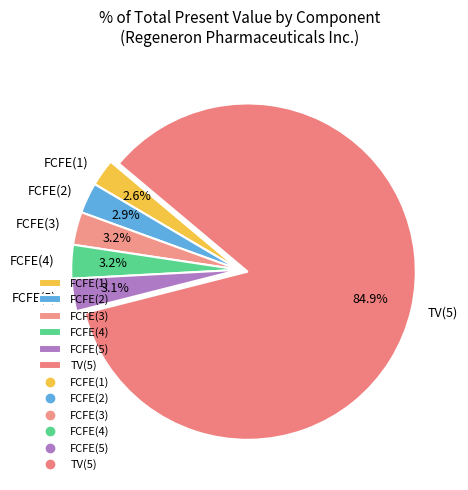

Is there a majority slice in this chart?

Yes